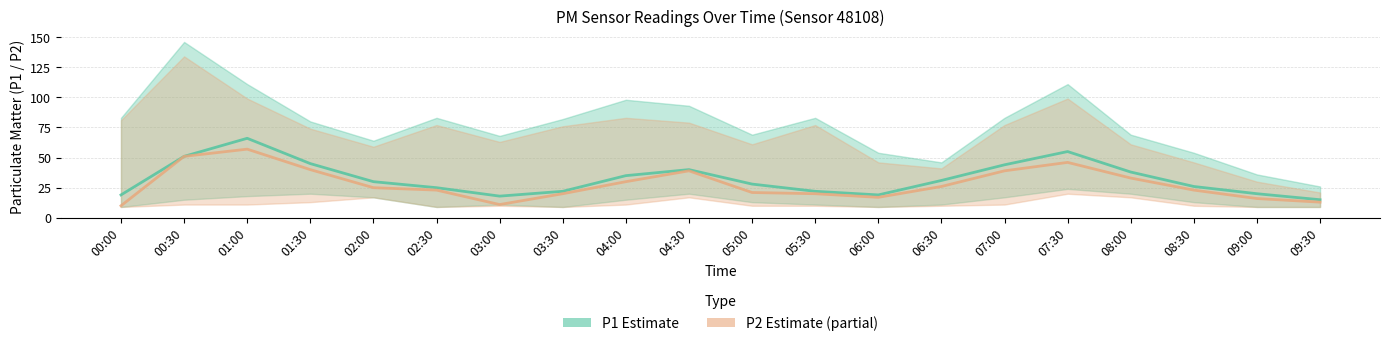

List the labels in order of P1 (Mean) value, smallest first.

09:30, 03:00, 00:00, 06:00, 09:00, 03:30, 05:30, 02:30, 08:30, 05:00, 02:00, 06:30, 04:00, 08:00, 04:30, 07:00, 01:30, 00:30, 07:30, 01:00